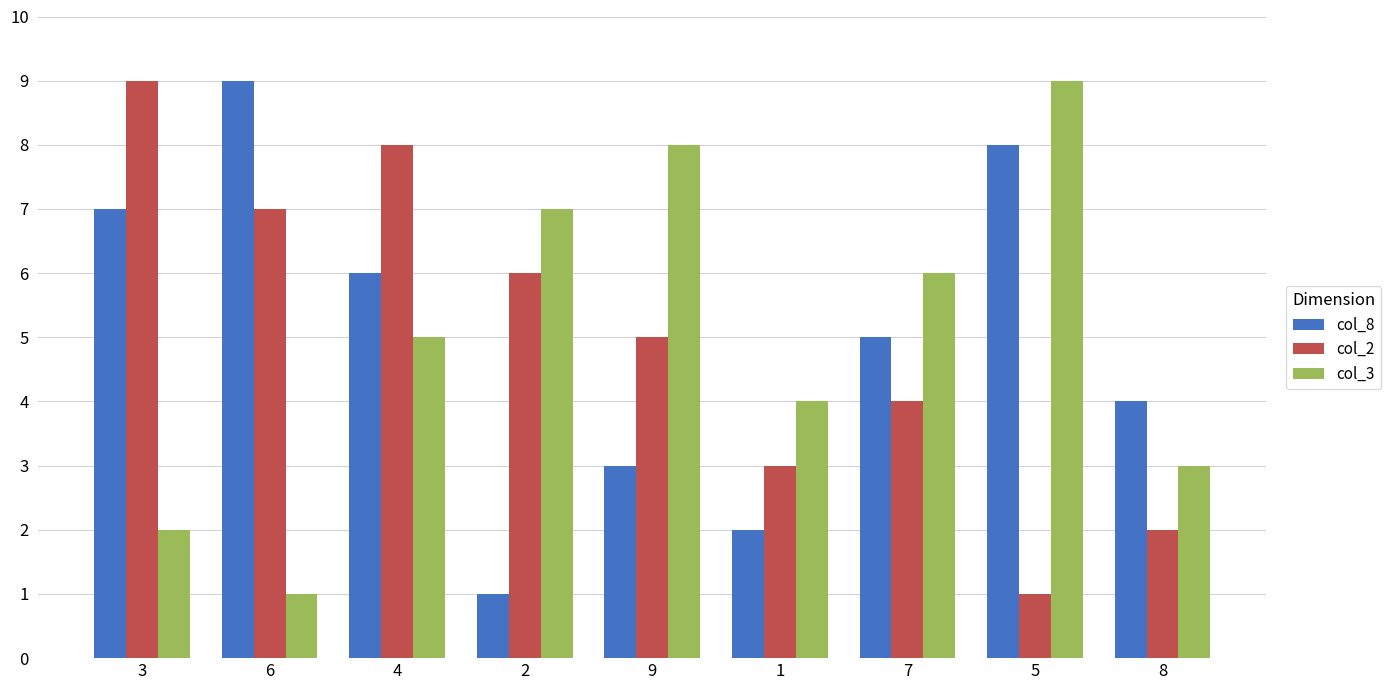

At which category is the sum across all series the highest?

4